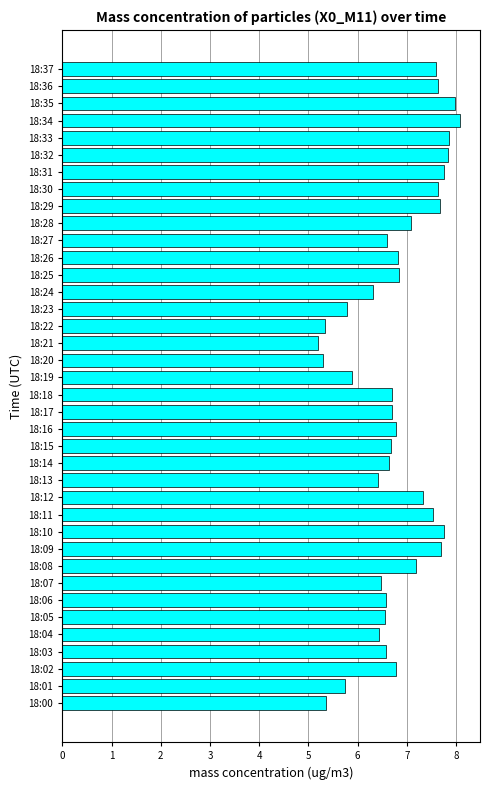

Between 18:08 and 18:07, which is larger?

18:08